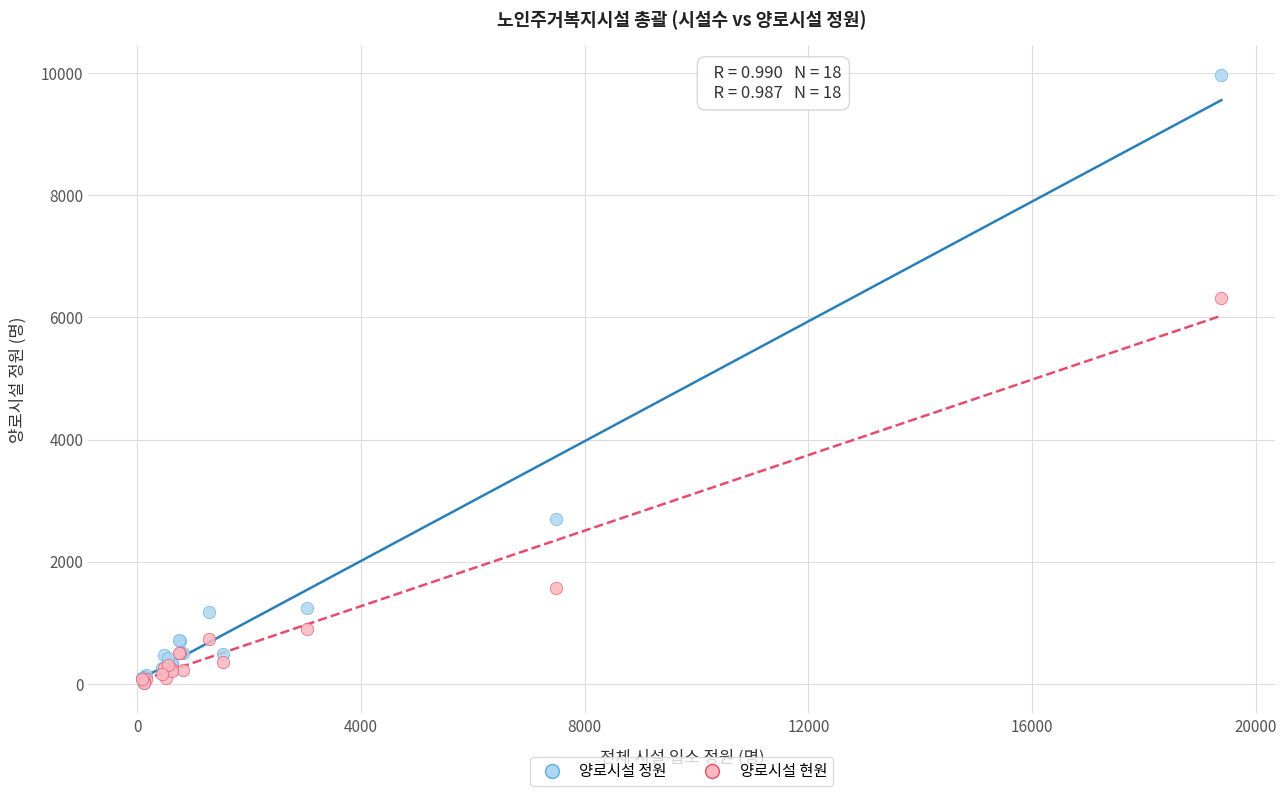

In the 양로시설 정원 series, what Y value is closest to 4987?

2699